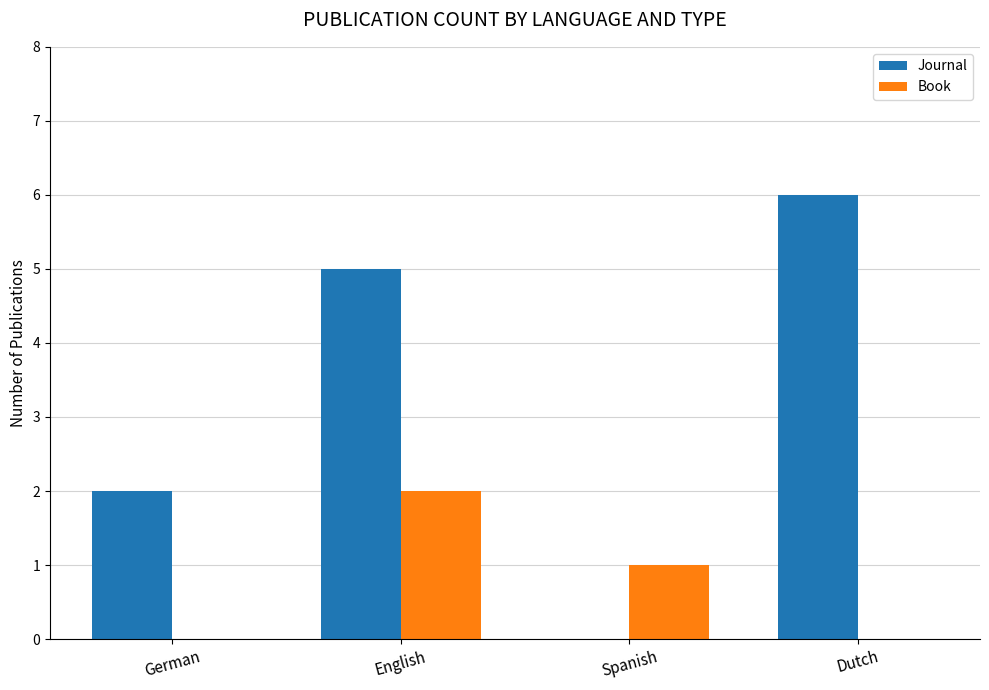

Which series changed the most between German and Spanish?

Journal